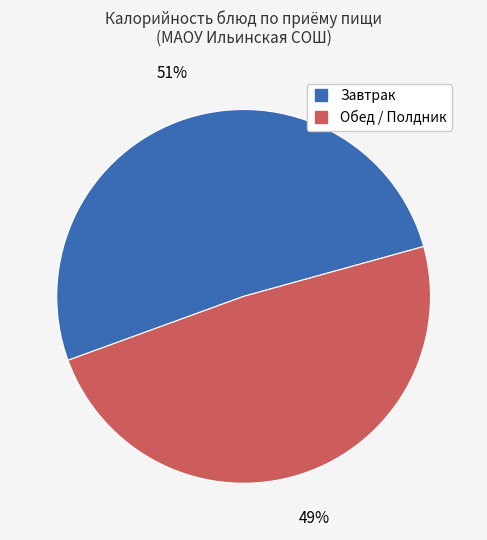

To the nearest percent, what is the average slice percentage?

50%